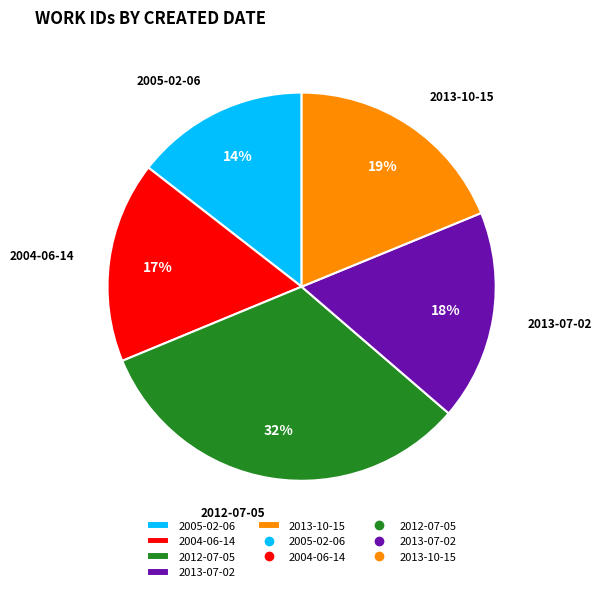

Combined, do 2013-07-02 and 2005-02-06 account for over 50%?

No